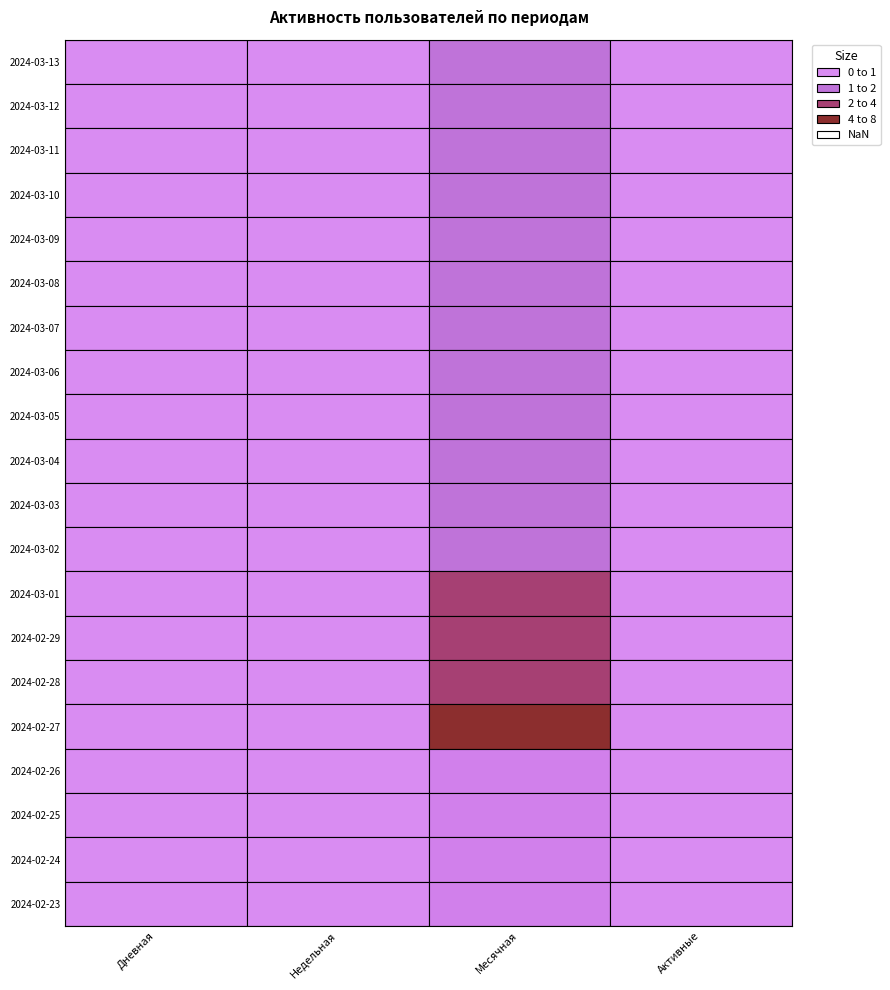

What is the greatest value displayed?

12